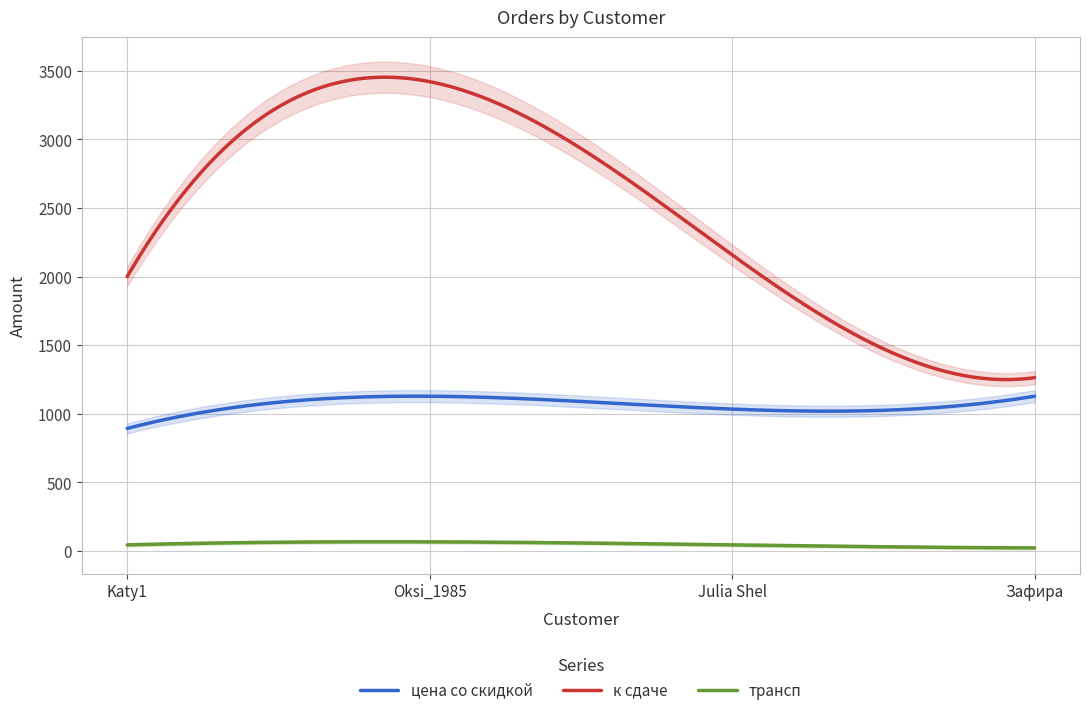

What is the minimum value for цена со скидкой?

893.0